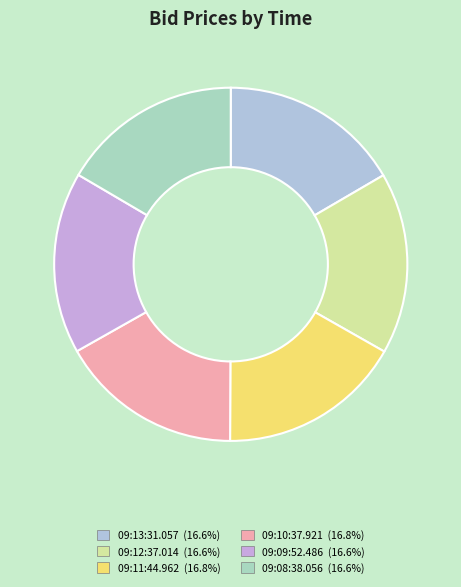

What is the smallest slice in the pie chart?

09:08:38.056